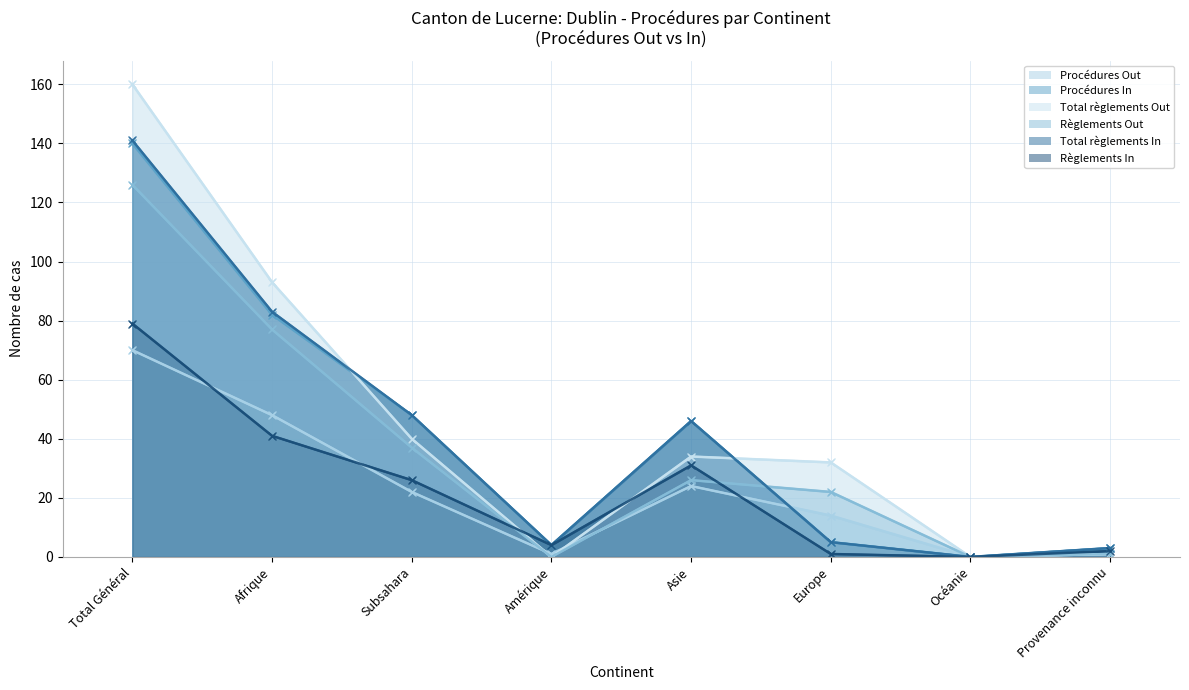

Where is the first local maximum for Règlements In?

Asie